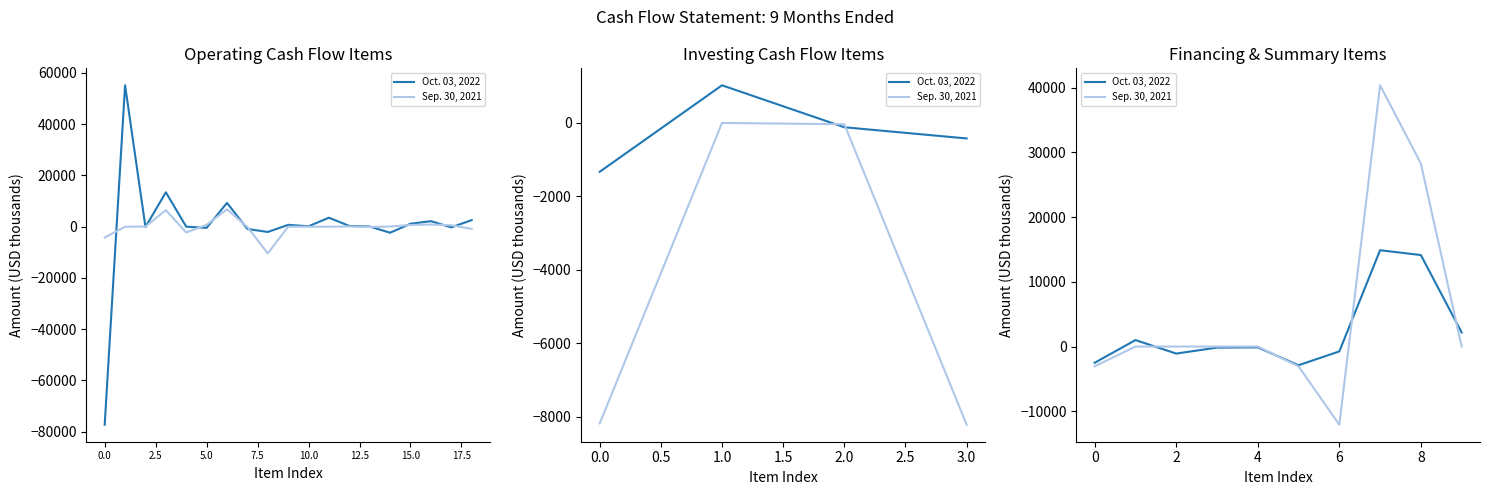

In Sep. 30, 2021, how many points are lower than both neighbors (excluding endpoints)?

1